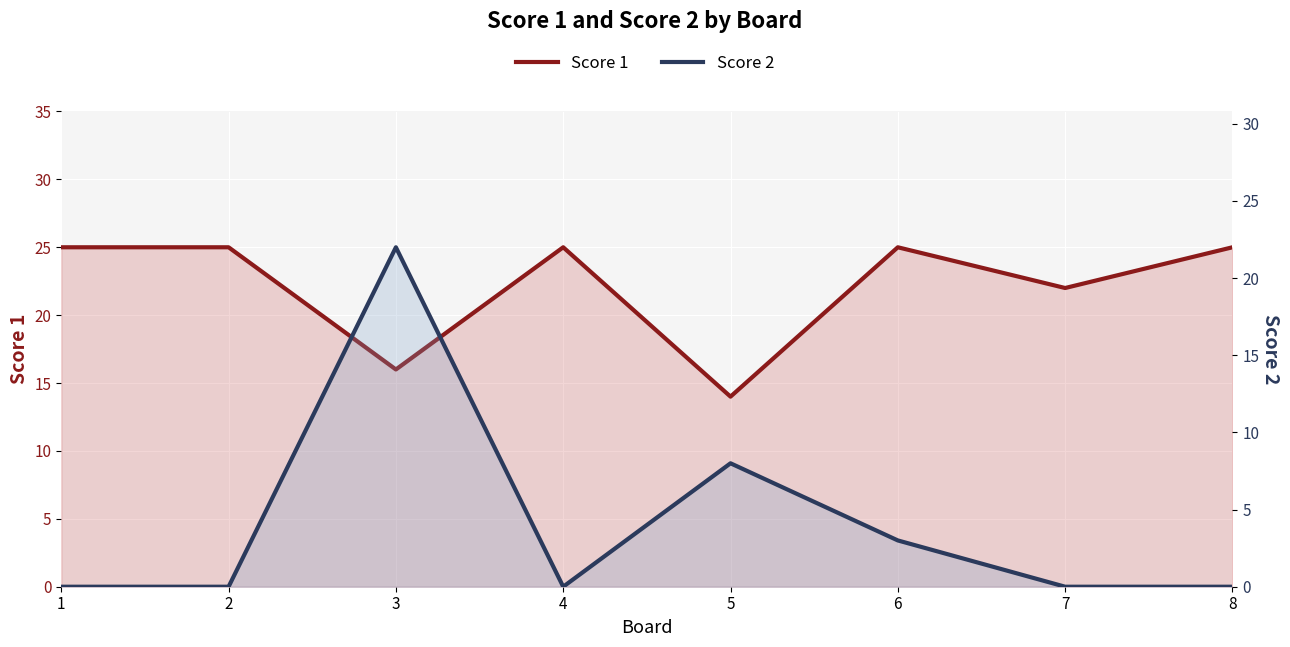

At which category does the chart reach its minimum across all series?

1